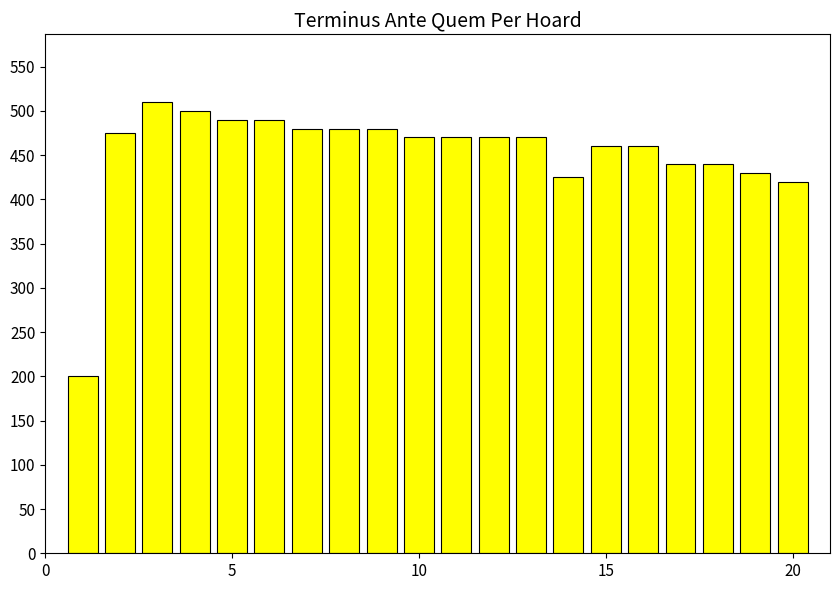

What is the difference between the maximum and minimum values?

310